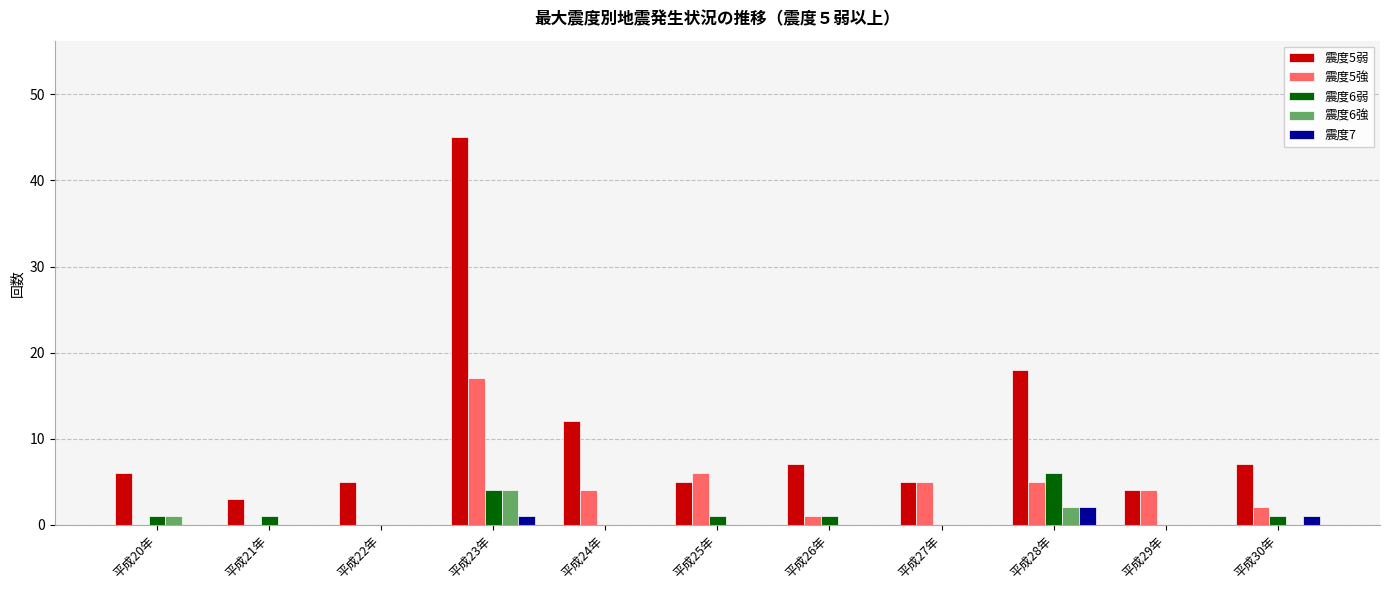

Is the value of 震度7 at 平成28年 greater than the value of 震度6弱 at 平成23年?

No